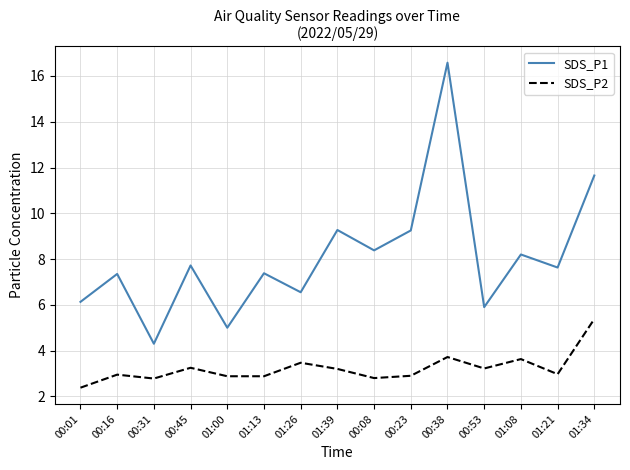

At which label does SDS_P1 first exceed 7?

00:16